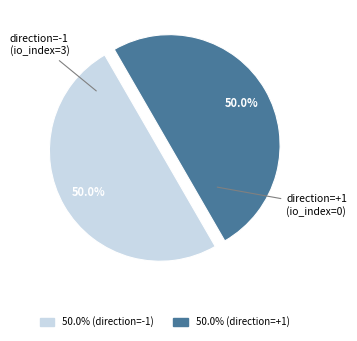

Rank the categories by value from highest to lowest.

io_index=3, io_index=0